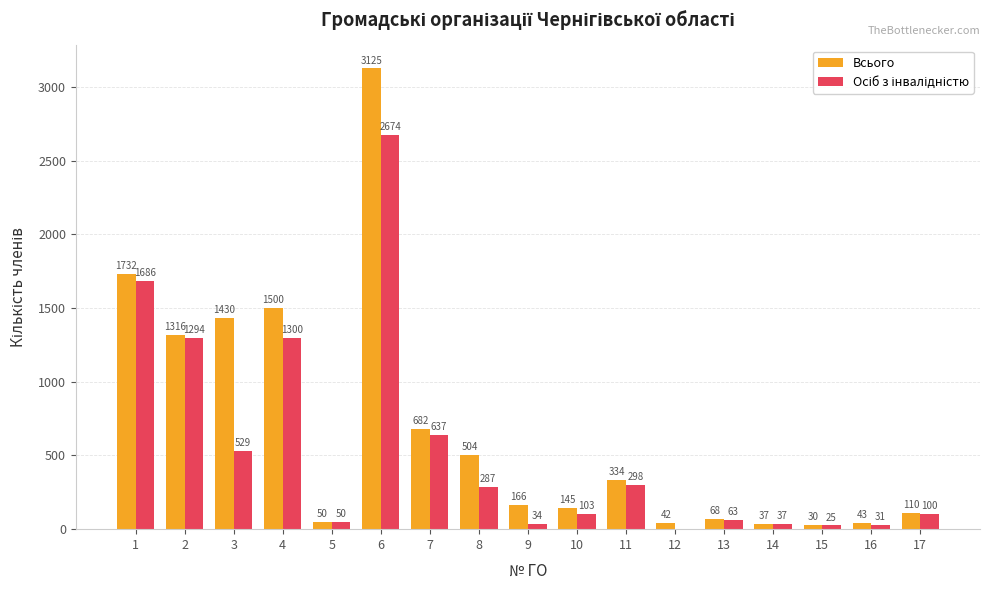

At which category is the sum across all series the highest?

6